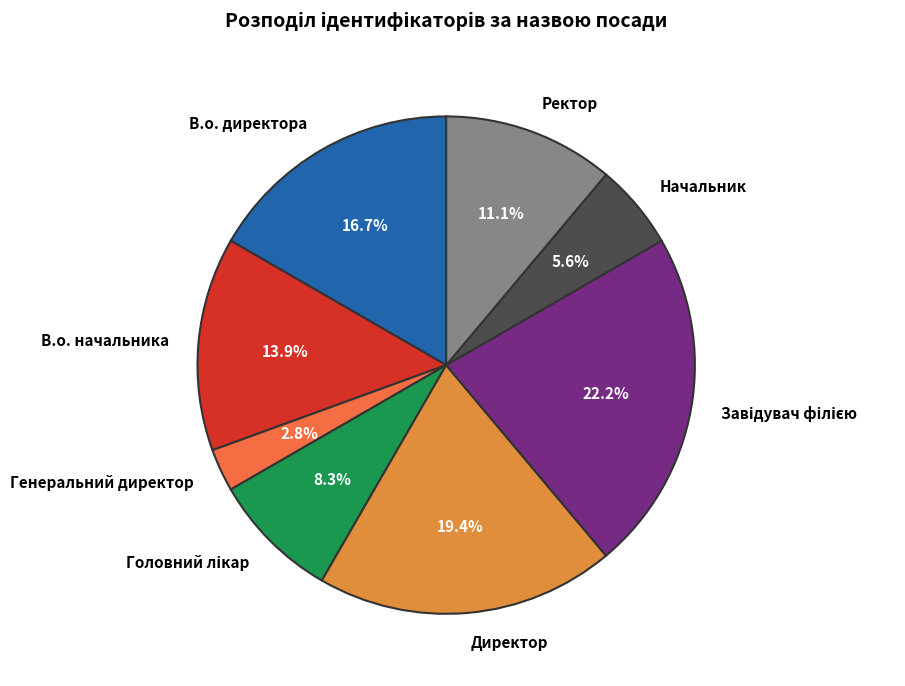

Count the number of slices in the pie.

8